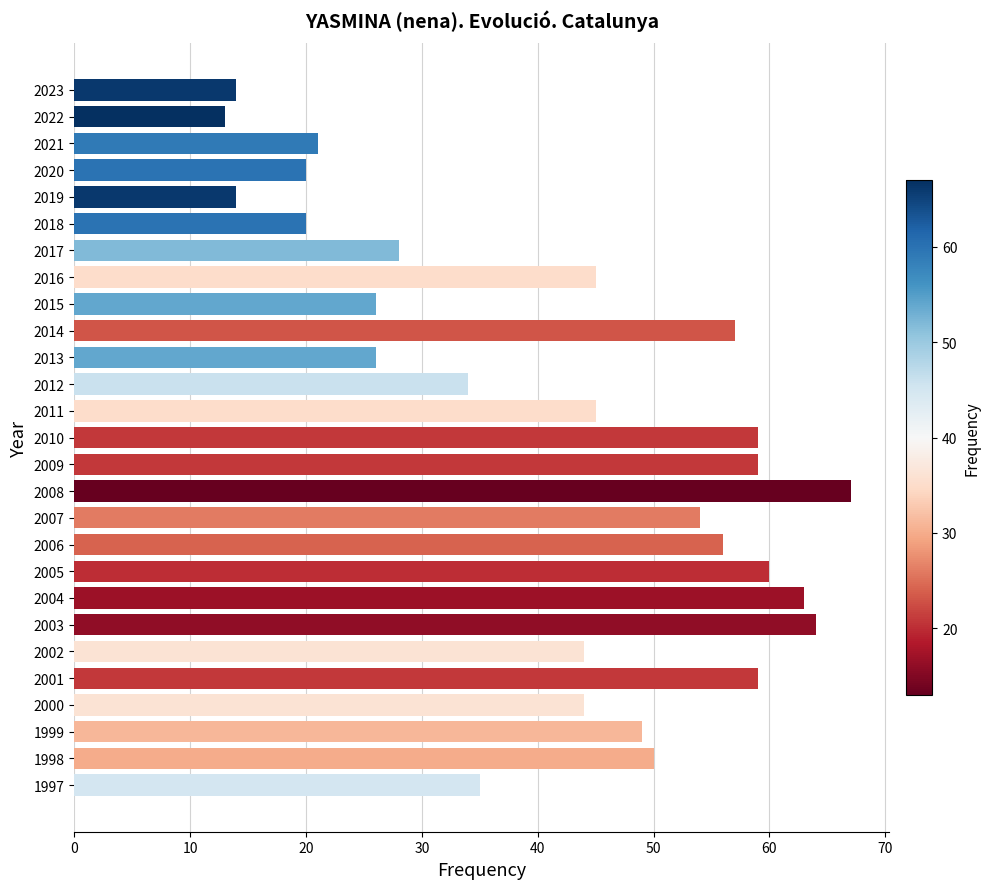

What is the change in value from 2016 to 2014?

+12